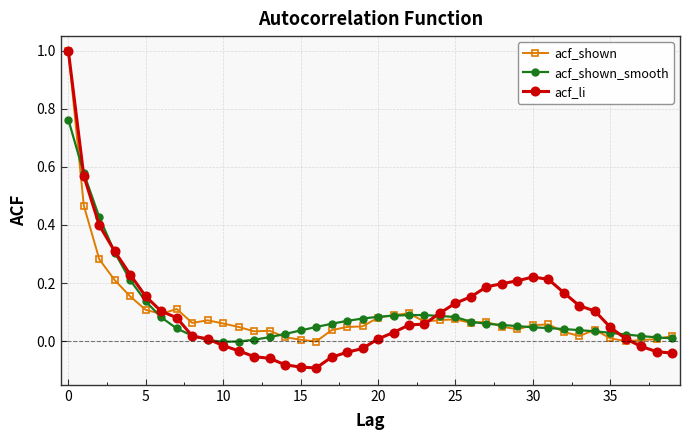

True or false: acf_shown has more than 1 interior local peaks.

True